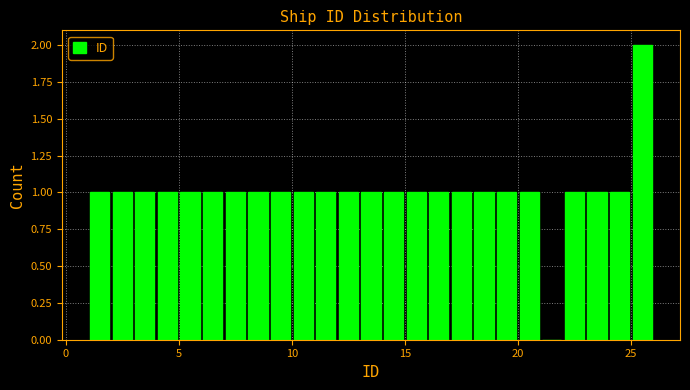

Around what value on the x-axis is the tallest bar? Give the approximate position of its centre, as read against the axis.

25.5